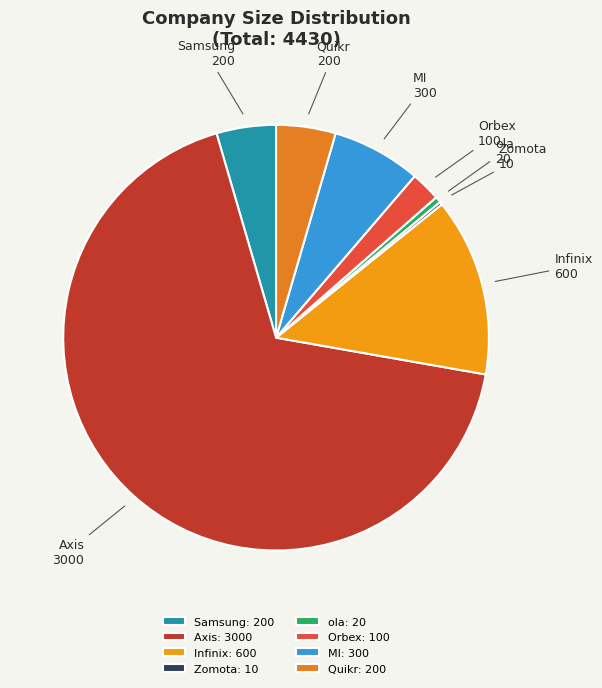

Do Orbex and Samsung together represent more than half of the pie?

No